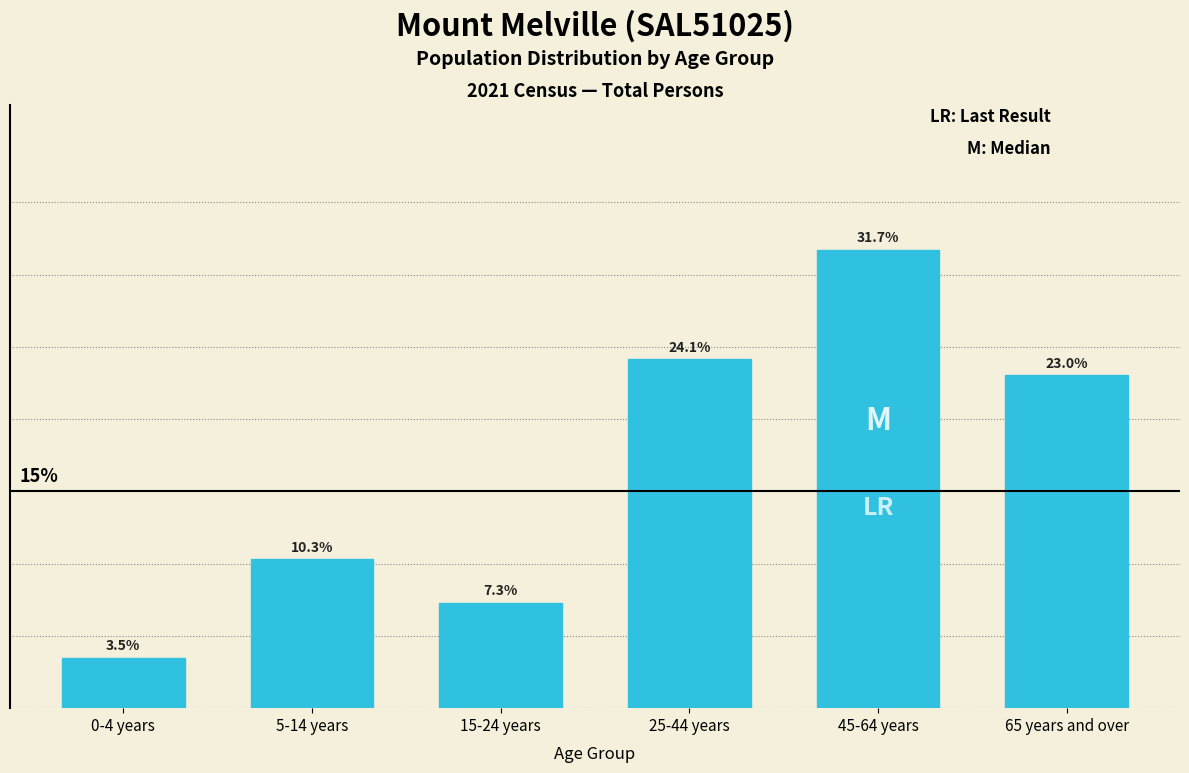

What is the label of the 6th bar from the left?

65 years and over